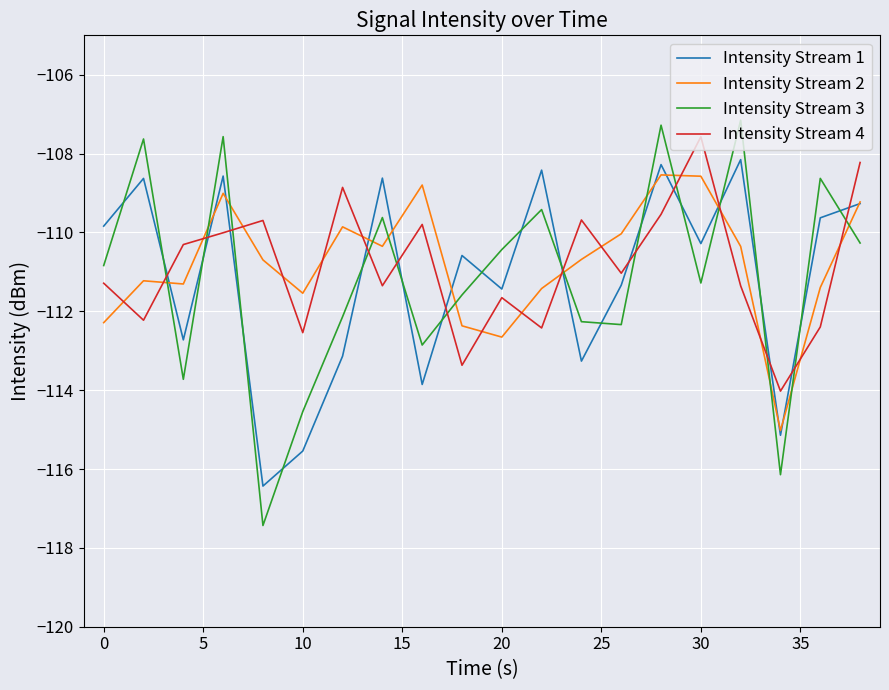

How many intersections are there between Intensity Stream 1 and Intensity Stream 3?

18